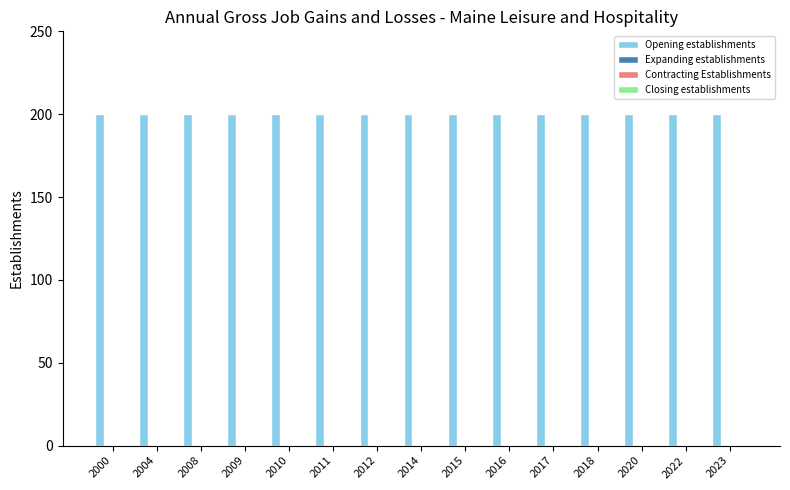

What are all the series names shown in the legend?

Opening establishments, Expanding establishments, Contracting Establishments, Closing establishments